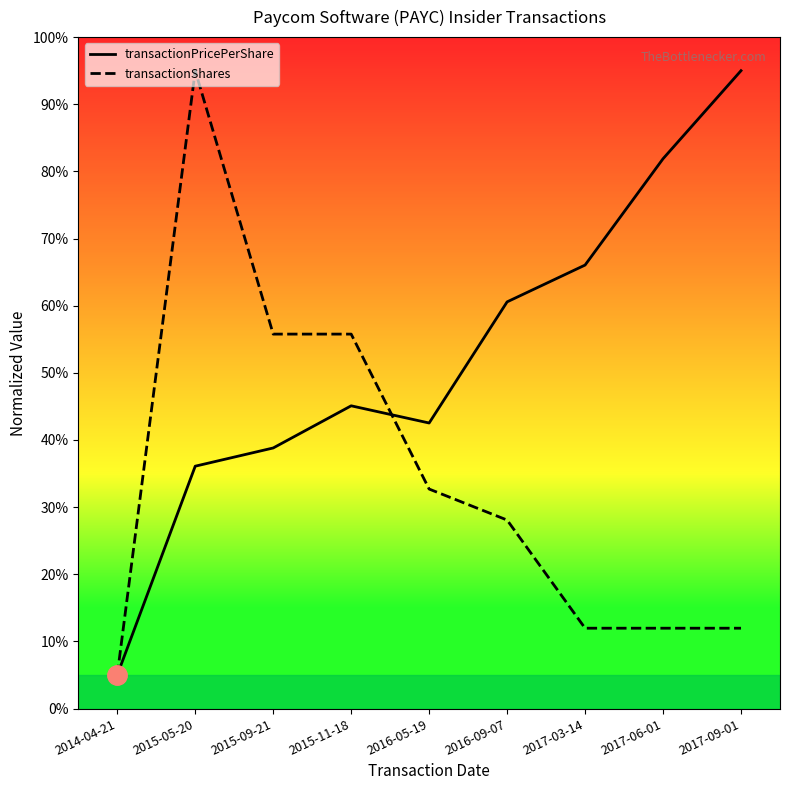

What is the label of the 1st point from the right?

2017-09-01